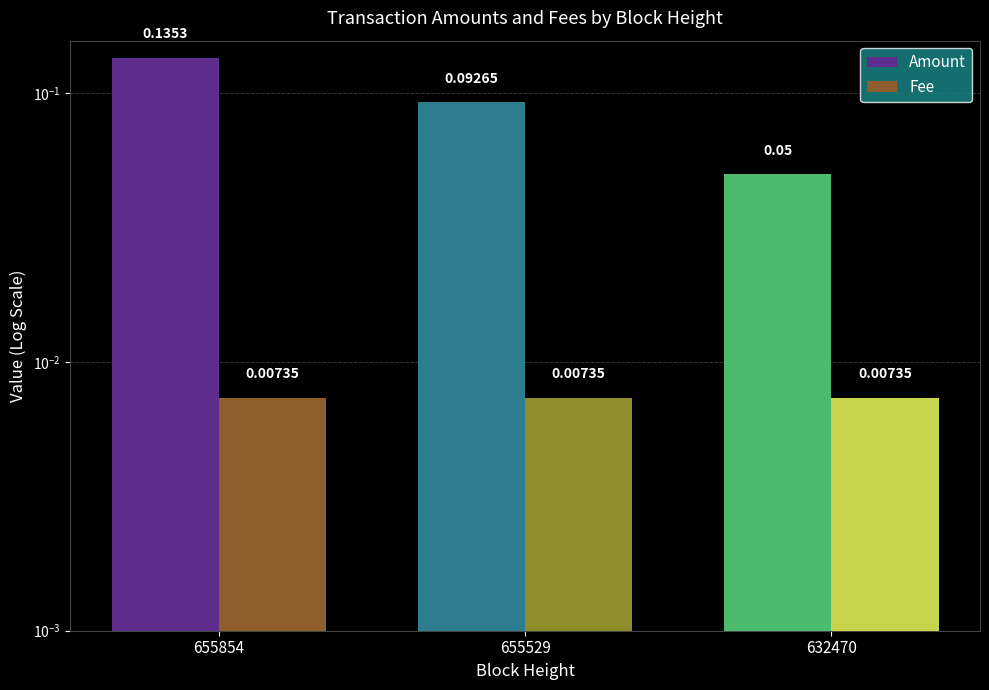

At how many categories does at least one series exceed 0?

3